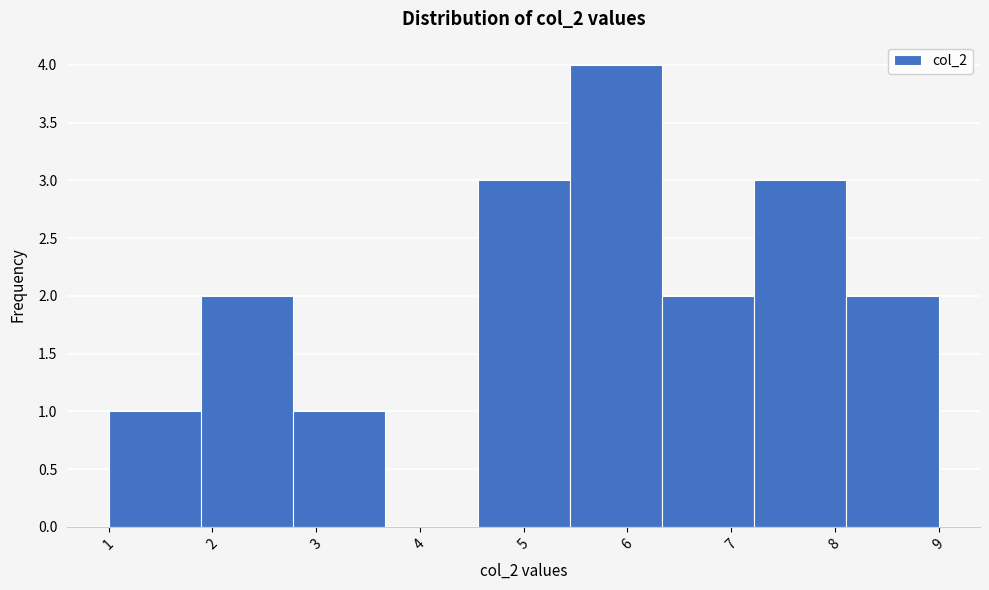

Reading left to right, list every bar in this chart as the range it spans on the x-axis followed by its height. Neither the bar edges nor the heights are printed on the chart, so give them approximately, as read against the axes.

1.0 to 1.9: 1
1.9 to 2.8: 2
2.8 to 3.7: 1
3.7 to 4.6: 0
4.6 to 5.4: 3
5.4 to 6.3: 4
6.3 to 7.2: 2
7.2 to 8.1: 3
8.1 to 9.0: 2